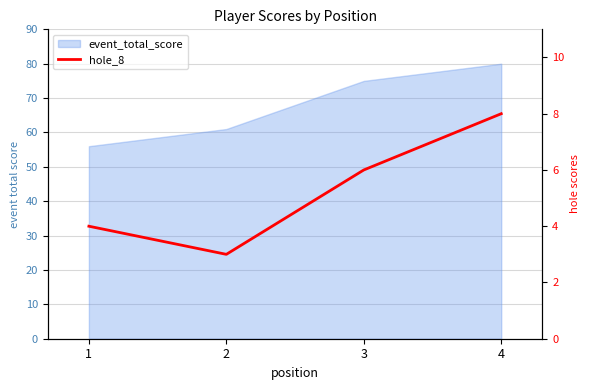

Count the number of values greater than 6.

1